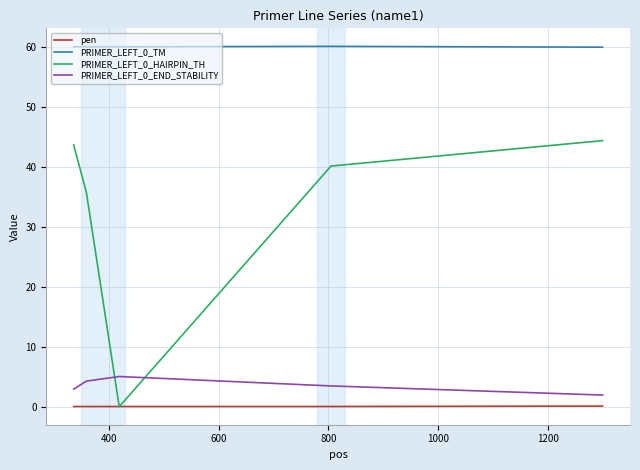

True or false: PRIMER_LEFT_0_HAIRPIN_TH and PRIMER_LEFT_0_TM cross at least once.

False